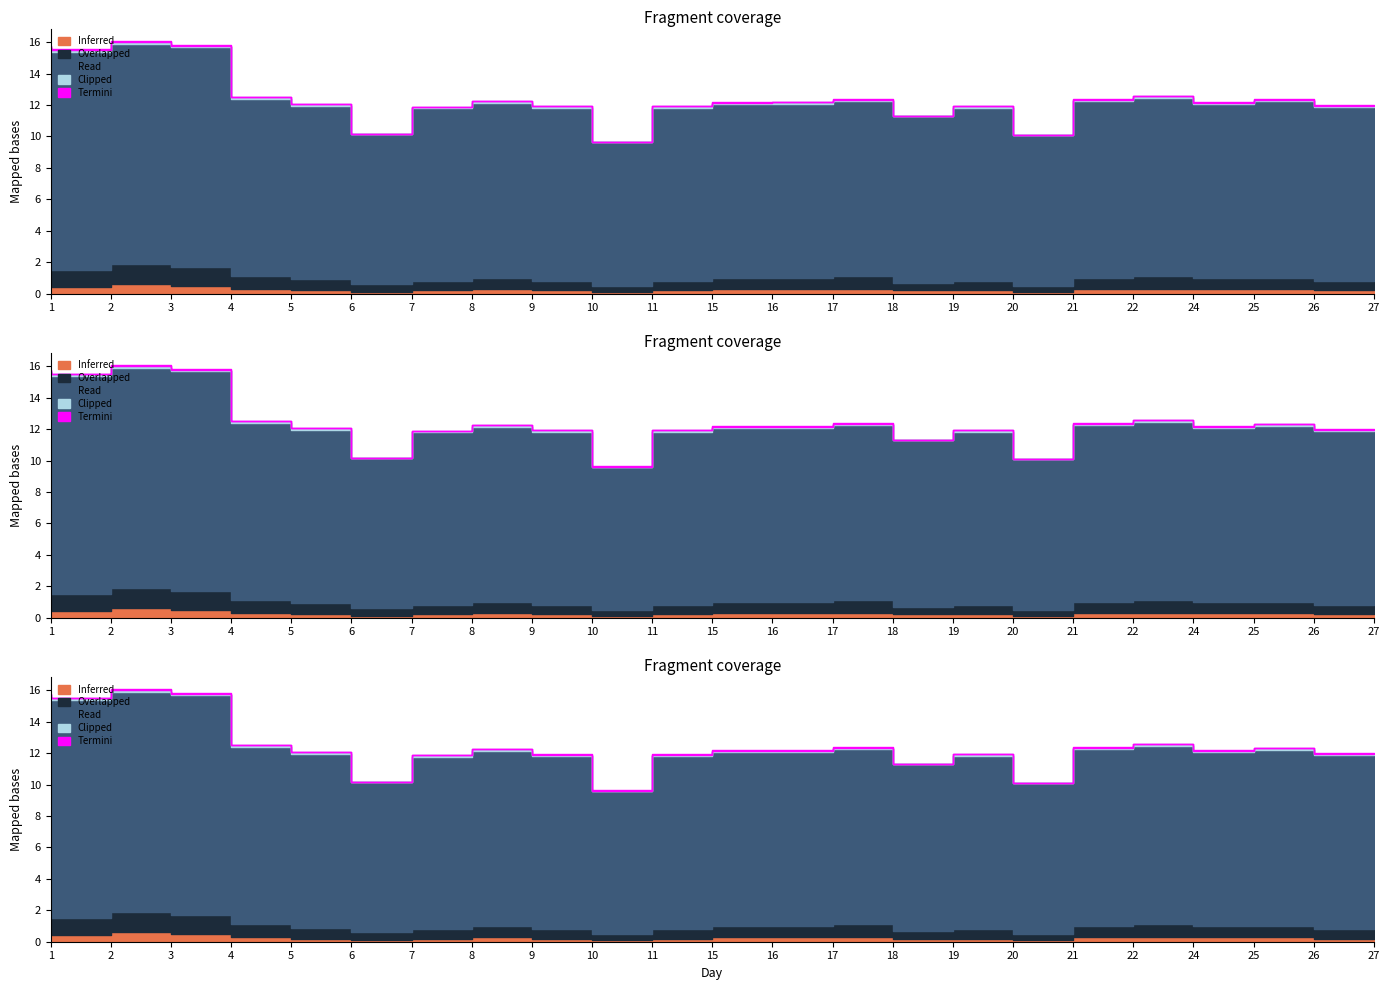

What is the average value of the Clipped series?

0.1